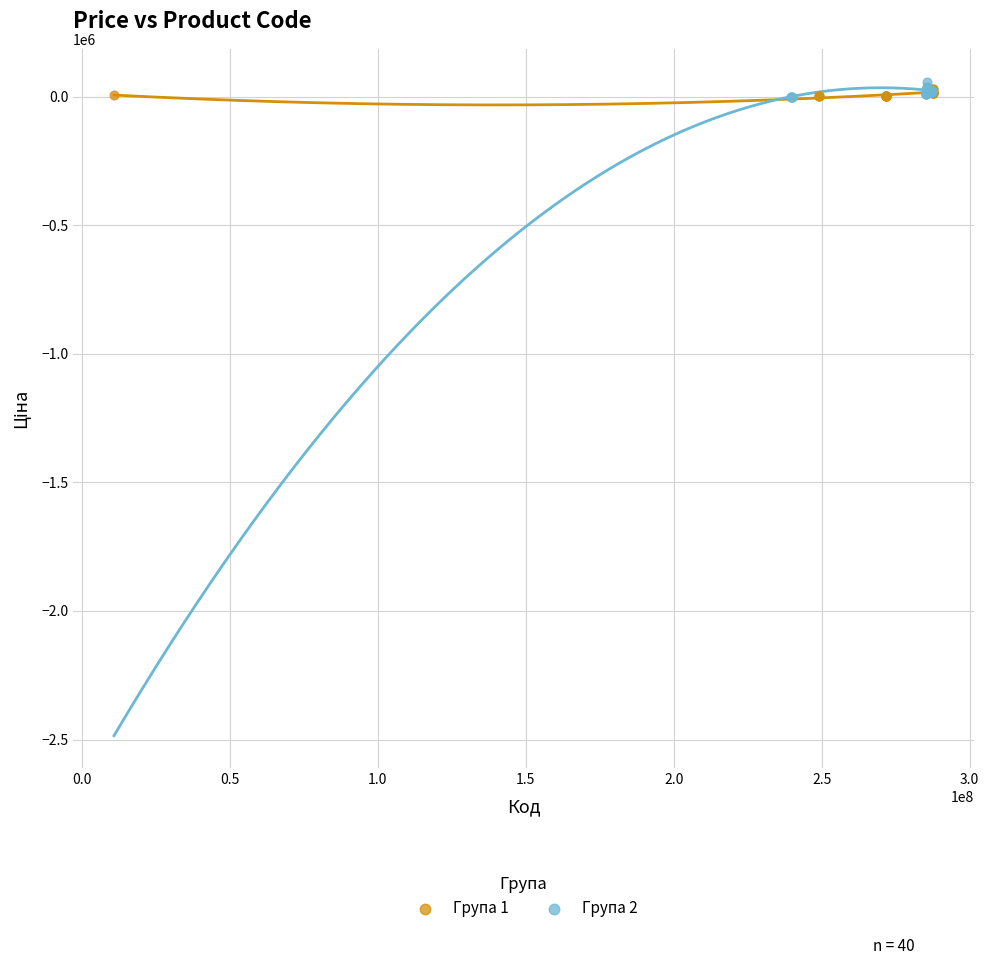

What are all the series names shown in the legend?

Група 1, Група 2